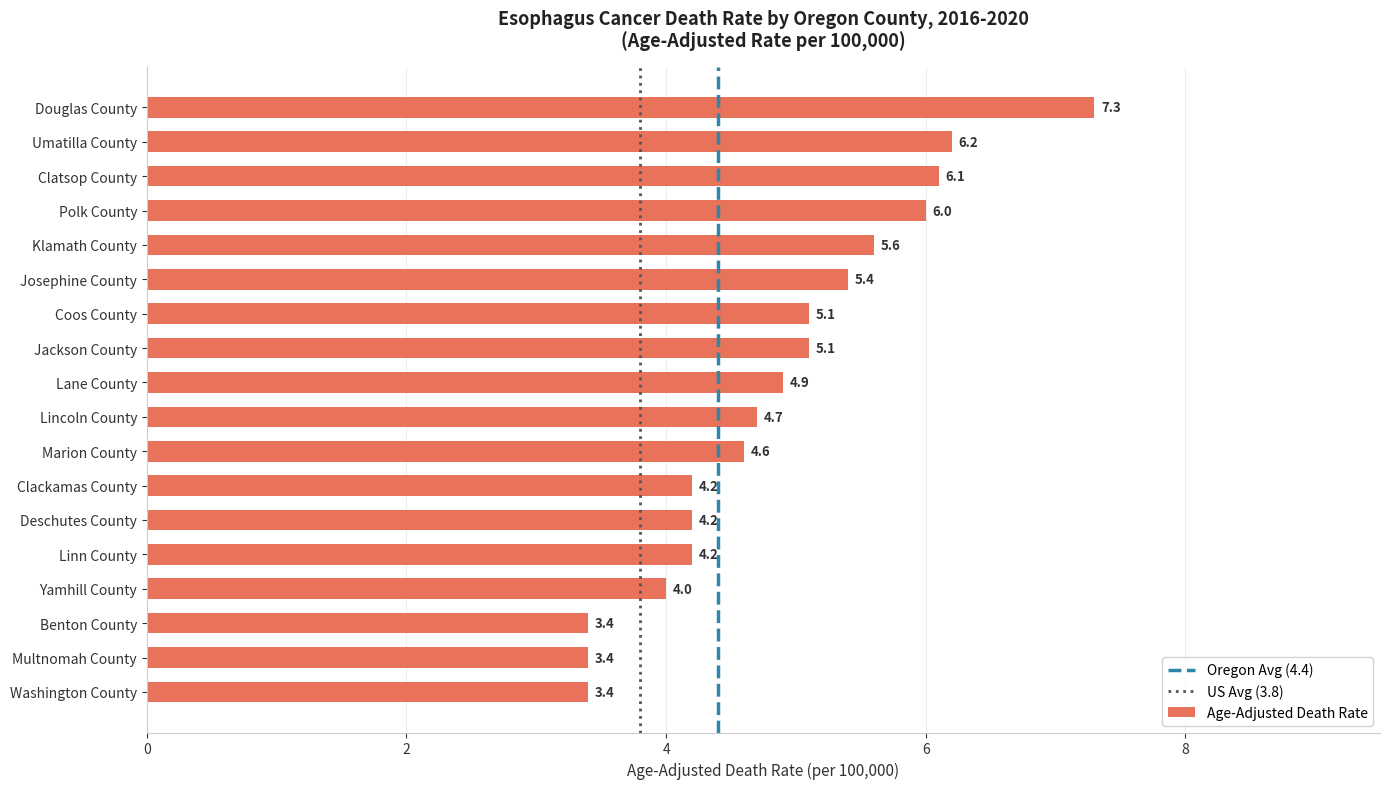

What is the change in value from Klamath County to Lane County?

-0.7